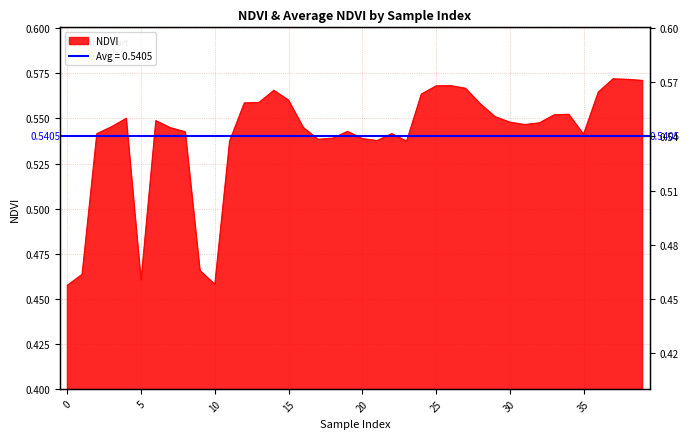

What value does the data have at 5?

0.5